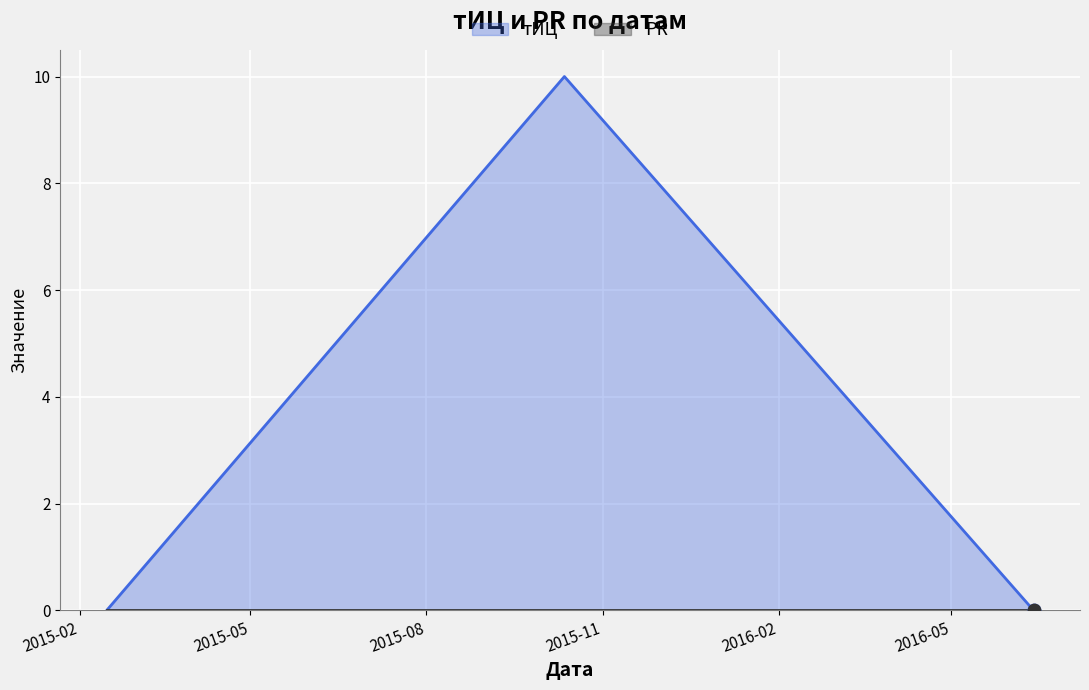

What is the change in value from 2015-10-12 to 2016-06-13?

-10